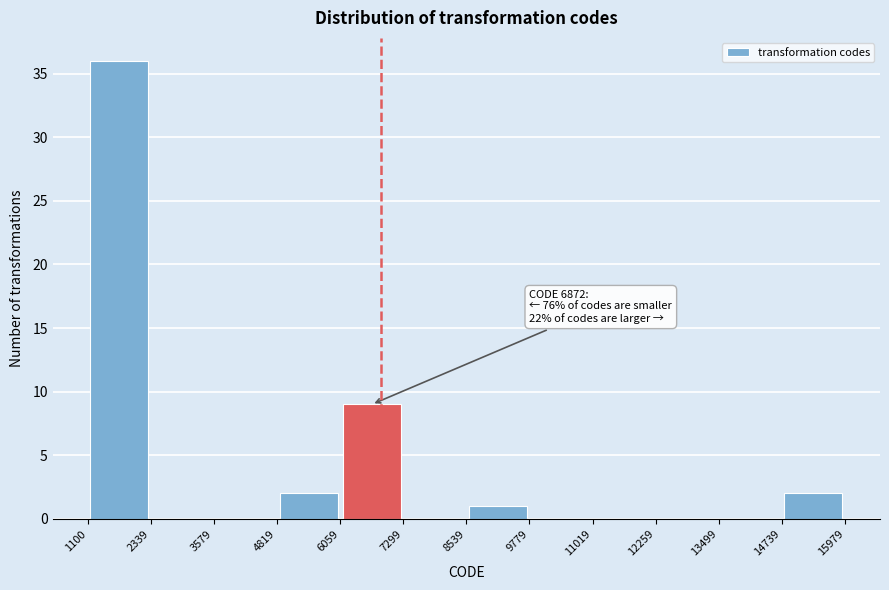

Over which range of the x-axis is the bar tallest?

1100 to 2339